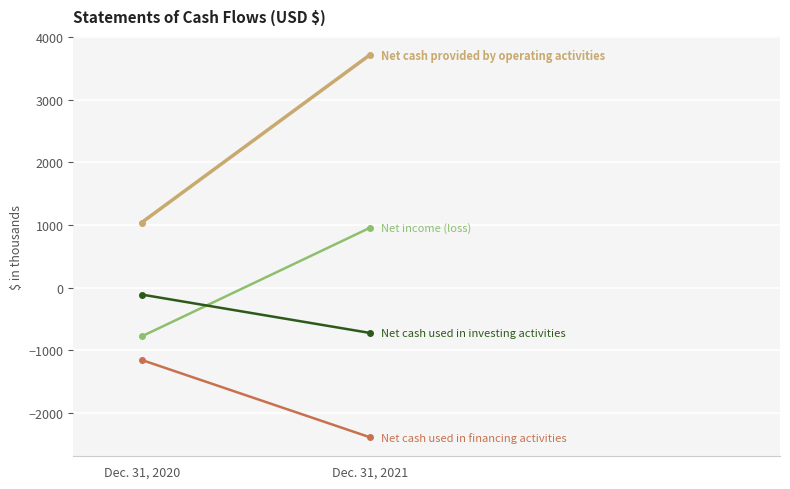

Which series has the largest total across all categories?

Net cash provided by operating activities